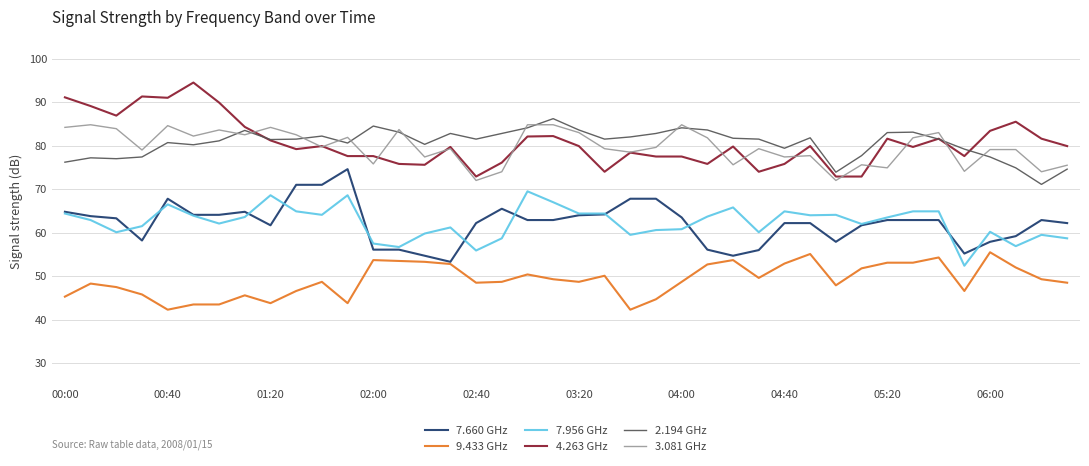

True or false: 3.081 GHz and 9.433 GHz intersect in this chart.

False